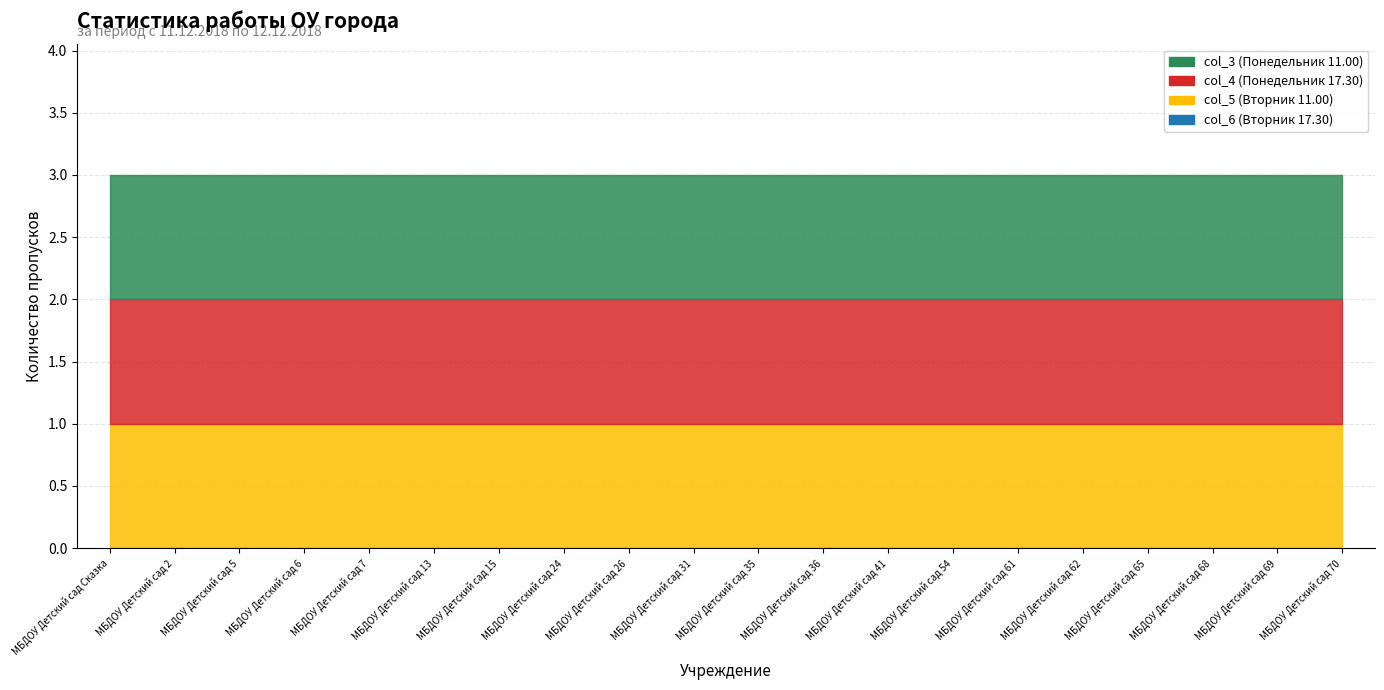

True or false: col_3 and col_6 intersect in this chart.

False